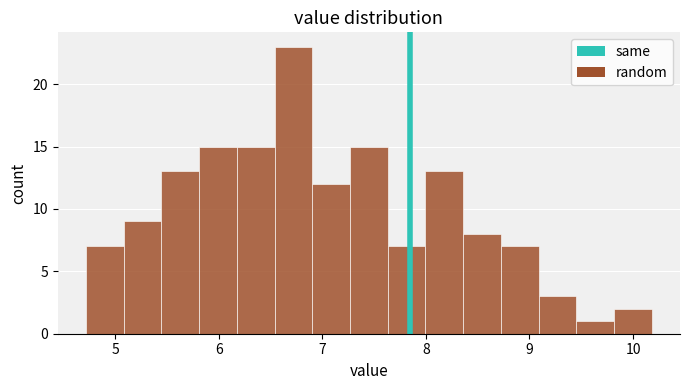

Read against the x-axis, roughly where is the centre of the tallest bar?

6.7